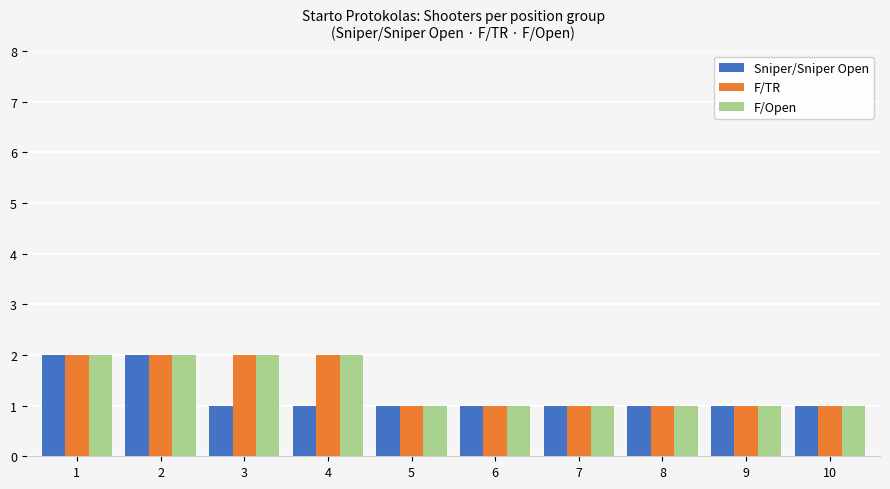

True or false: F/Open has a value of 3 at 4.

False